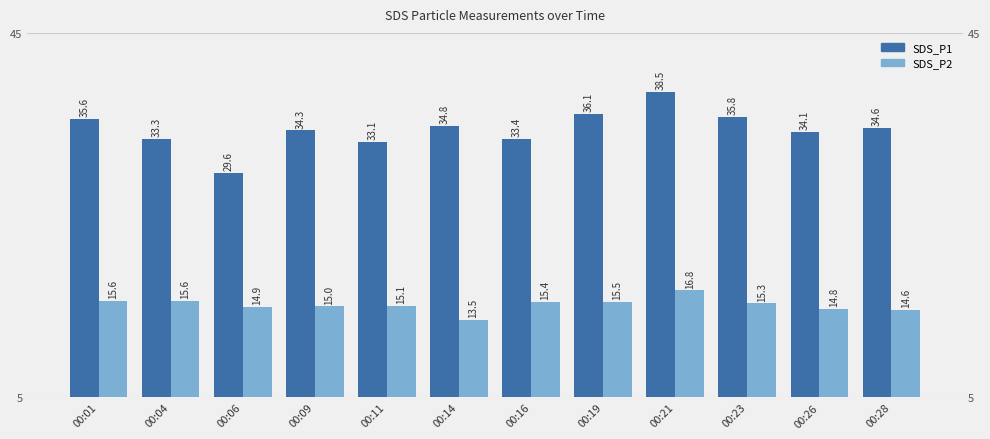

Which series has the largest total across all categories?

SDS_P1